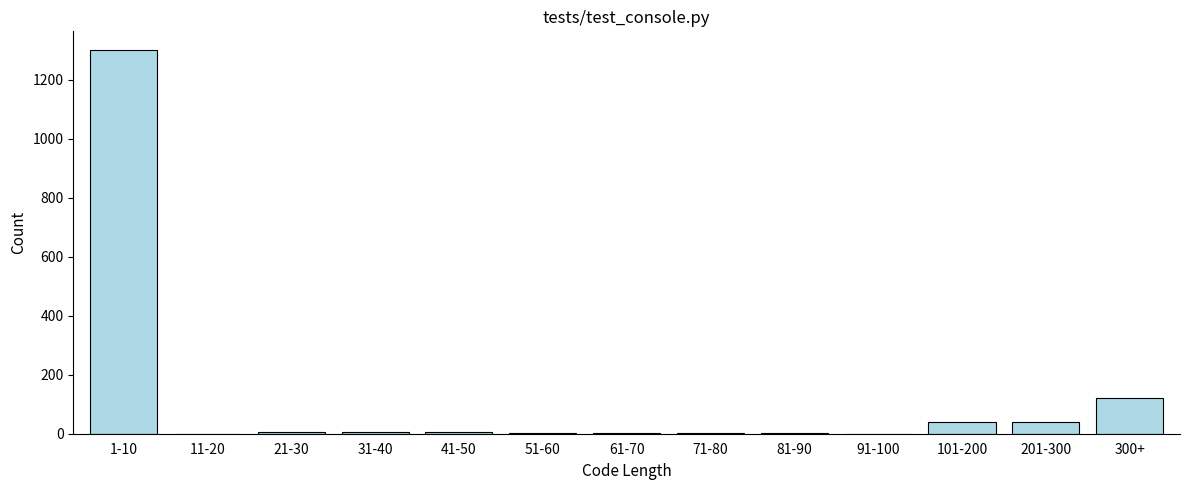

What is the maximum value shown in the chart?

1300